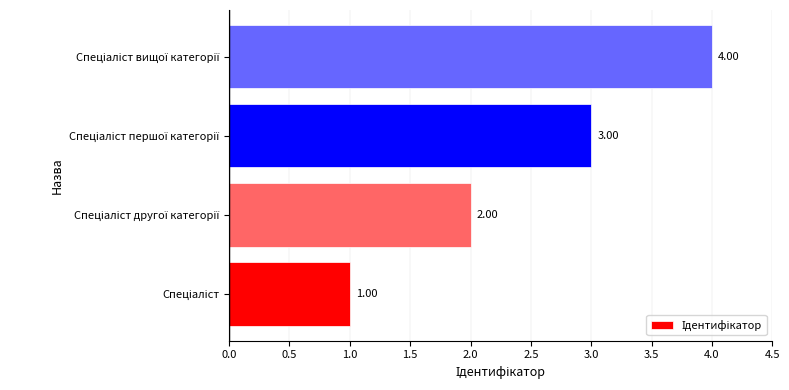

What is the difference between the maximum and minimum values?

3